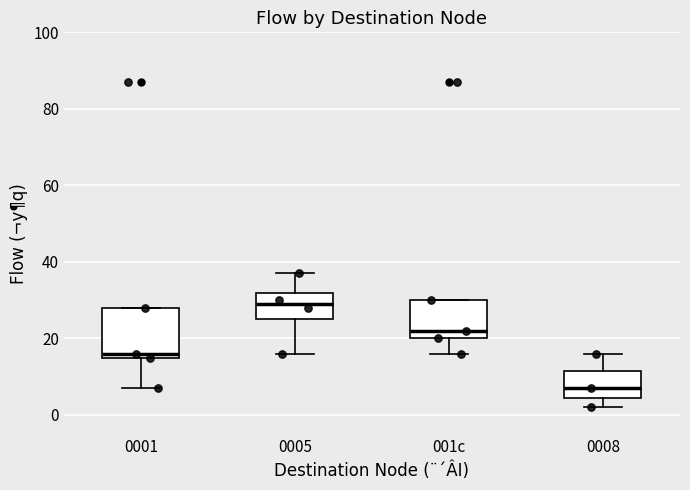

Where is the lower edge of the box for 001c on the y-axis? The values are not printed on the chart, so give them approximately, as read against the axis.

20